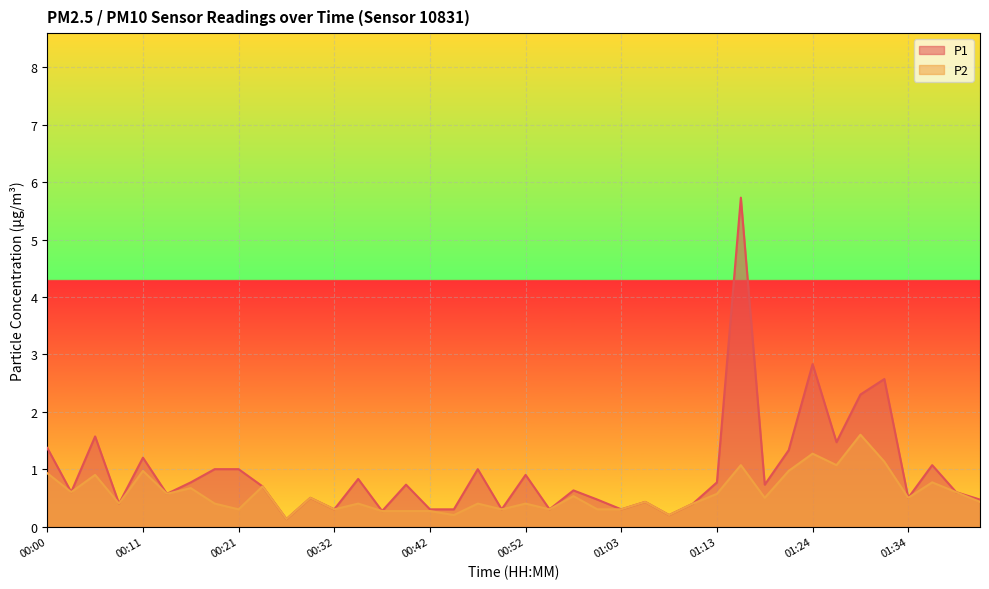

At which category does P1 reach its first local peak?

00:06